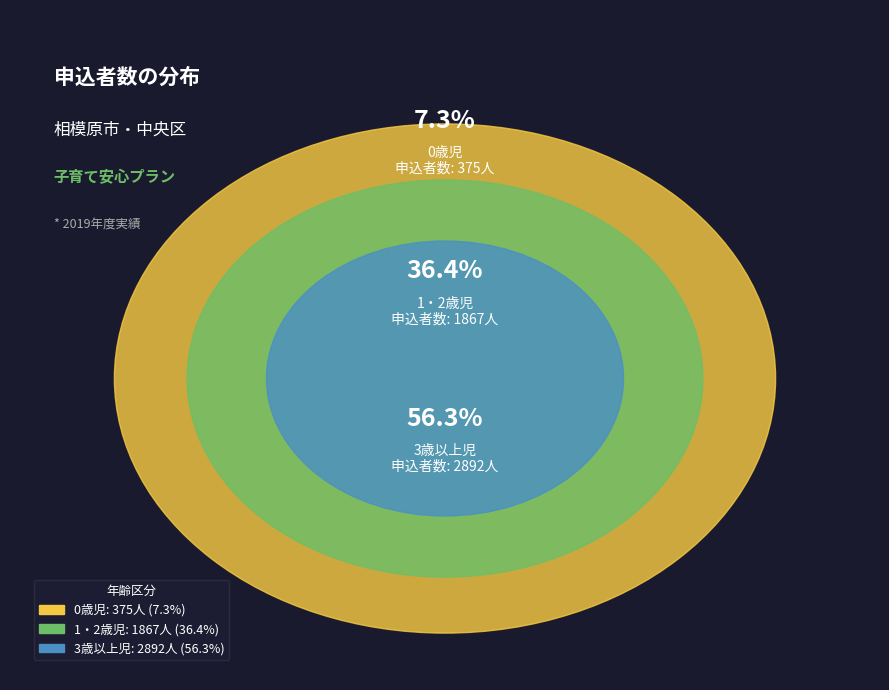

What percentage is the 3歳以上児 slice, to the nearest percent?

56%